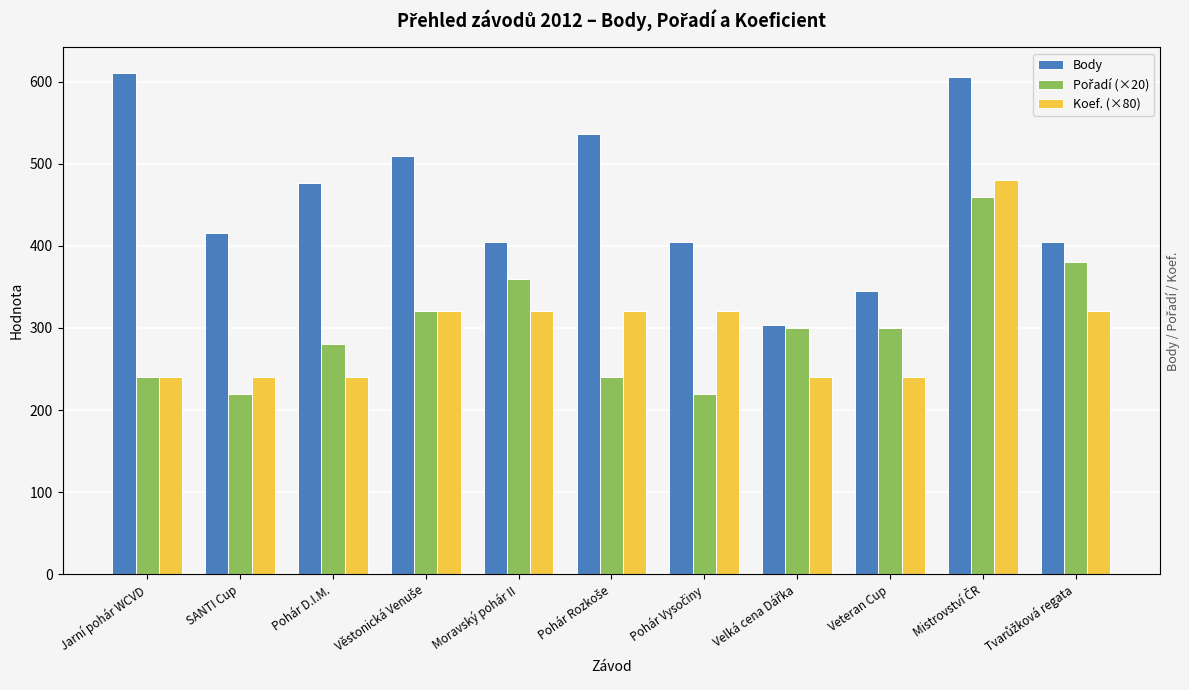

What is the label of the 10th bar from the right?

SANTI Cup